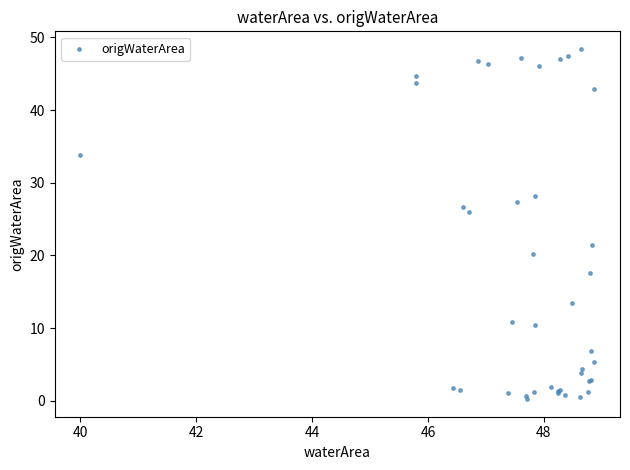

What Y value in the scatter plot is closest to 24?

26.0